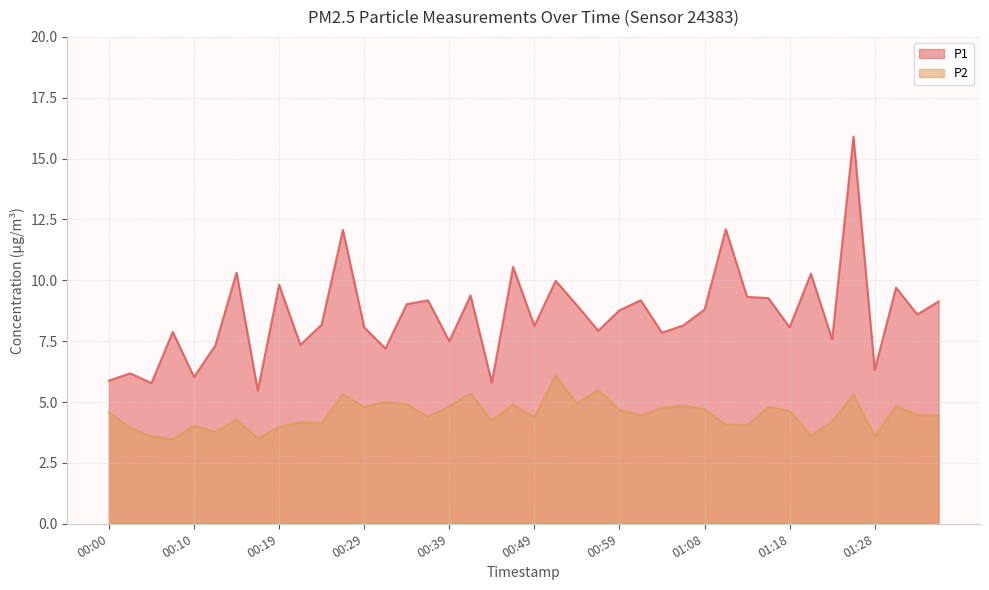

Reading left to right, what are all the values shown in this chart?

P1: 00:00=5.9	00:02=6.2	00:05=5.8	00:07=7.9	00:10=6.0	00:12=7.3	00:14=10.3	00:17=5.5	00:19=9.8	00:22=7.3	00:24=8.2	00:27=12.1	00:29=8.1	00:31=7.2	00:34=9.0	00:36=9.2	00:39=7.5	00:41=9.4	00:44=5.8	00:46=10.6	00:49=8.1	00:51=10.0	00:54=9.0	00:56=7.9	00:59=8.8	01:01=9.2	01:04=7.8	01:06=8.2	01:08=8.8	01:11=12.1	01:13=9.3	01:16=9.3	01:18=8.1	01:21=10.3	01:23=7.6	01:26=15.9	01:28=6.3	01:30=9.7	01:33=8.6	01:35=9.1
P2: 00:00=4.6	00:02=4.0	00:05=3.6	00:07=3.5	00:10=4.0	00:12=3.8	00:14=4.3	00:17=3.5	00:19=4.0	00:22=4.2	00:24=4.1	00:27=5.3	00:29=4.8	00:31=5.0	00:34=4.9	00:36=4.4	00:39=4.8	00:41=5.3	00:44=4.2	00:46=4.9	00:49=4.4	00:51=6.1	00:54=4.9	00:56=5.5	00:59=4.7	01:01=4.5	01:04=4.8	01:06=4.8	01:08=4.7	01:11=4.1	01:13=4.0	01:16=4.8	01:18=4.6	01:21=3.6	01:23=4.2	01:26=5.3	01:28=3.6	01:30=4.8	01:33=4.5	01:35=4.5